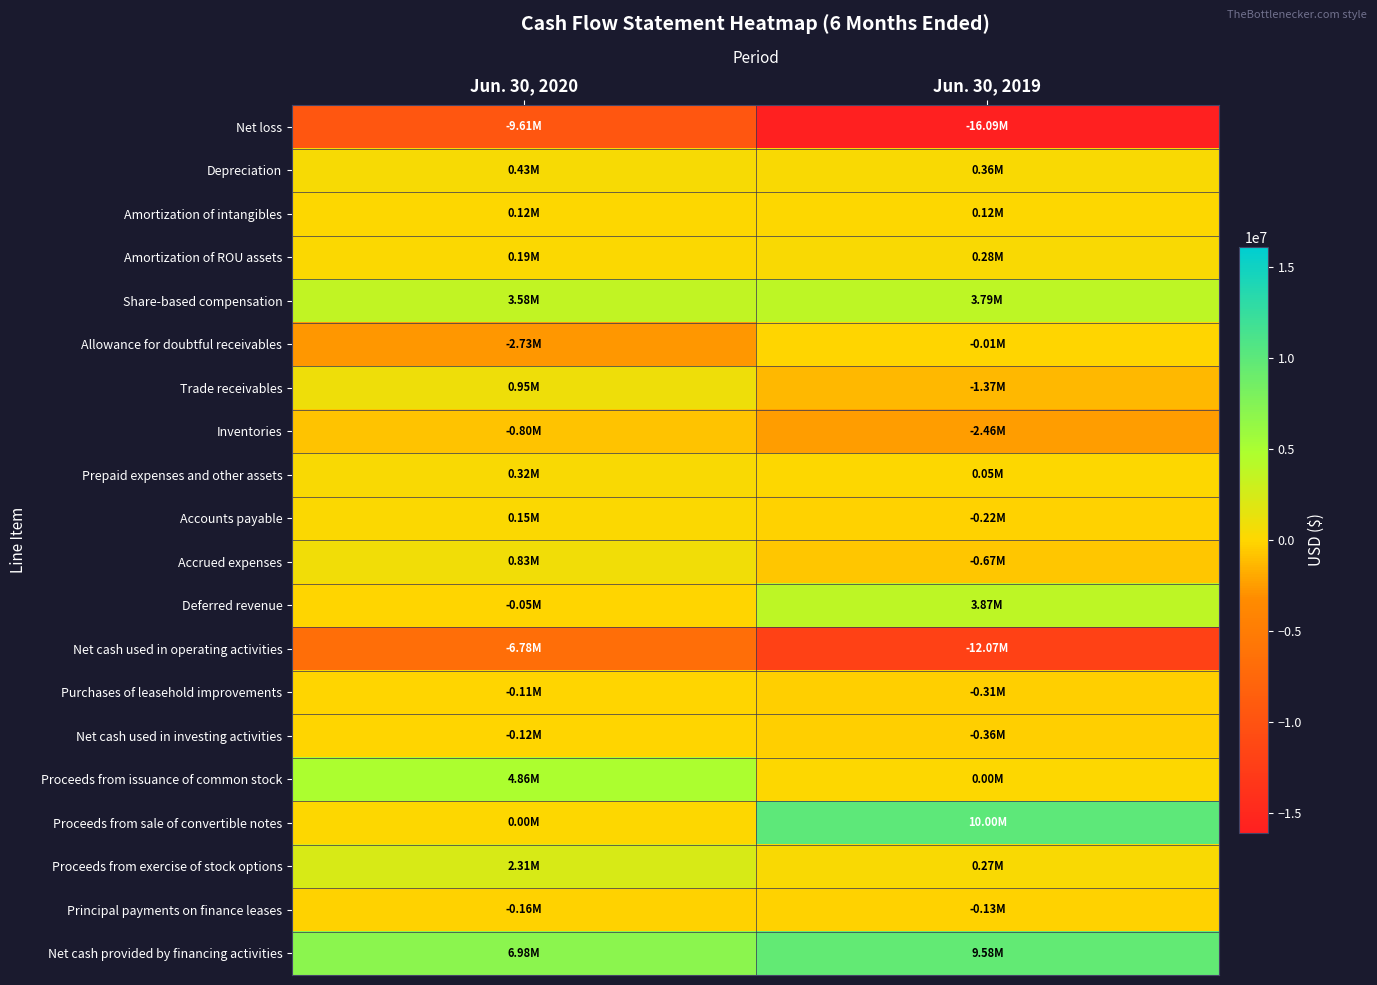

How many distinct data groups are displayed?

20